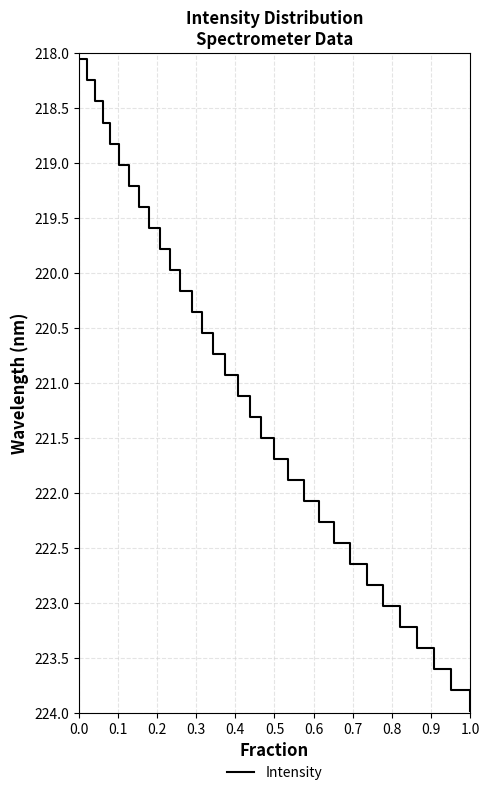

What is the difference between the maximum and minimum values?

5.9